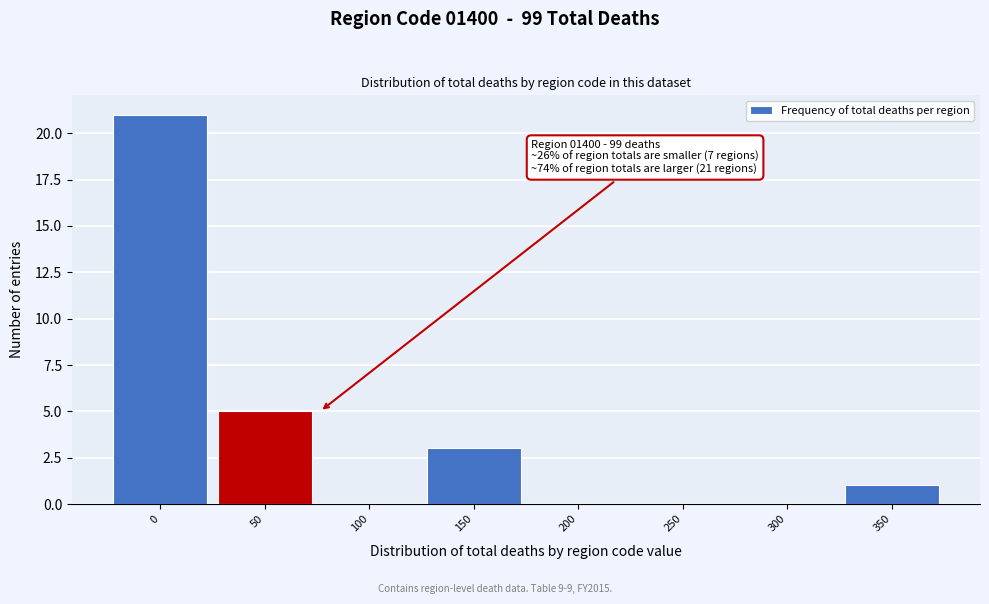

Reading left to right, transcribe all the data shown in this chart.

0=21	50=5	100=0	150=3	200=0	250=0	300=0	350=1